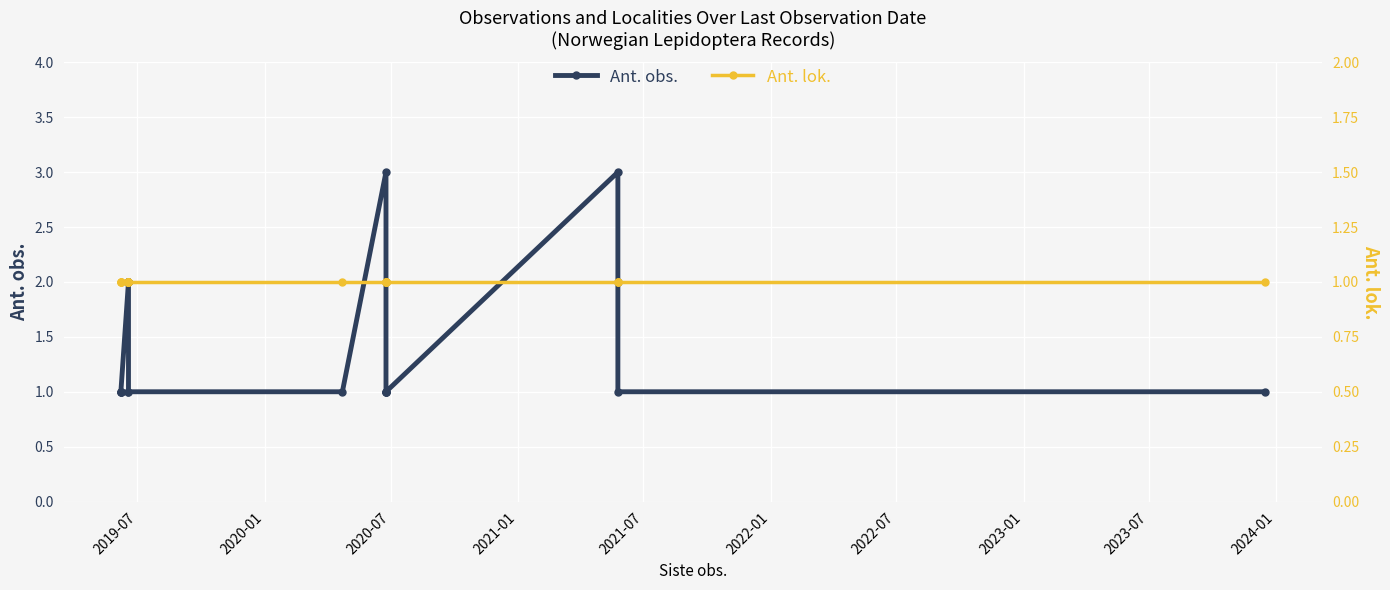

What is the maximum value for Ant. obs.?

3